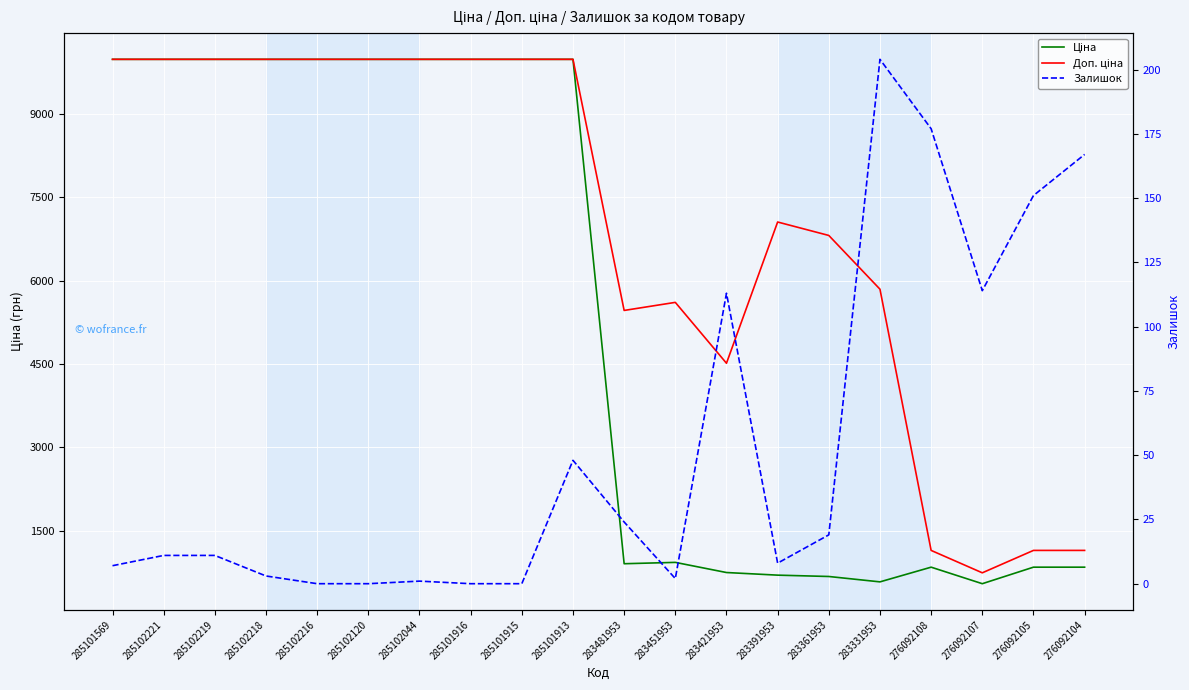

Is the value of Залишок at 283421953 greater than the value of Ціна at 285101913?

No